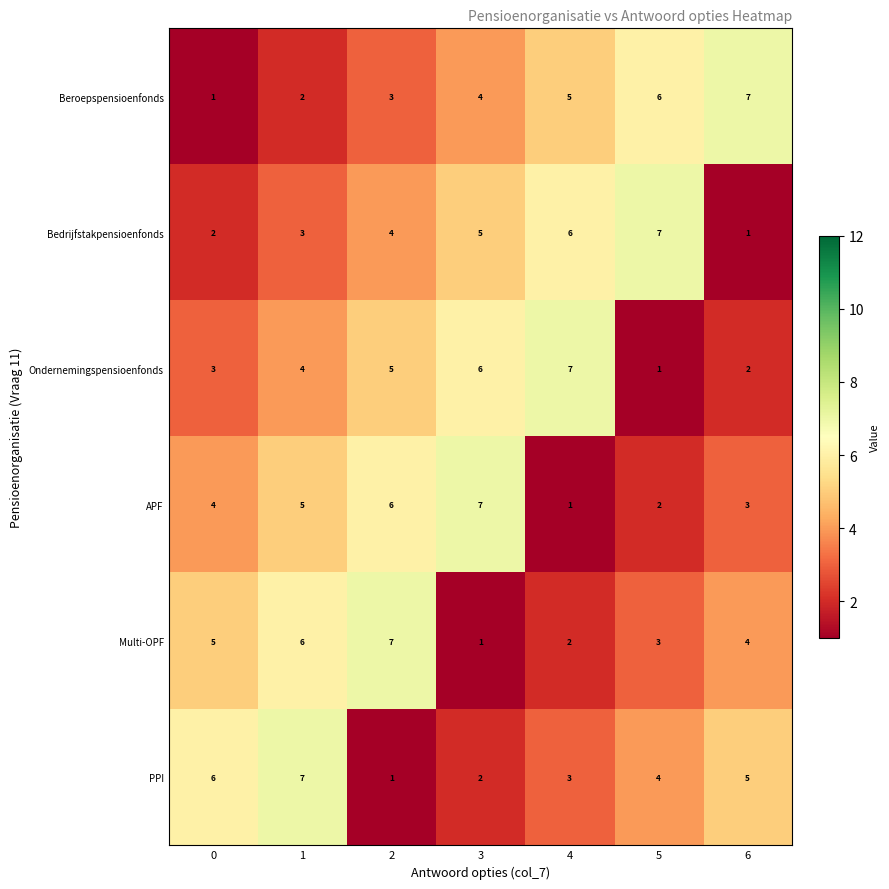

At 2, list the series in order from largest to smallest.

Multi-OPF, APF, Ondernemingspensioenfonds, Bedrijfstakpensioenfonds, Beroepspensioenfonds, PPI